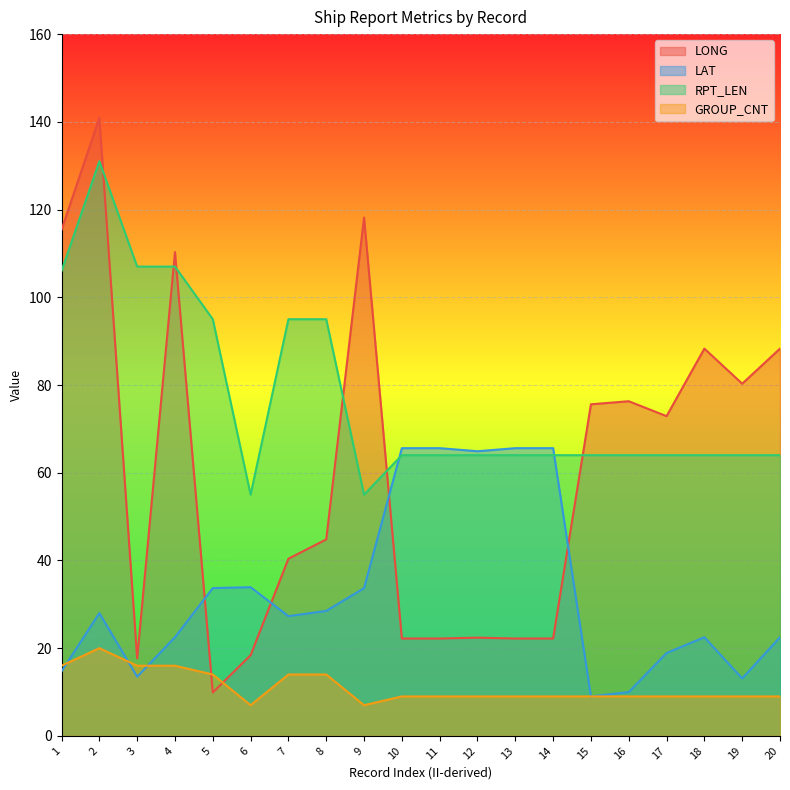

How many values in the LONG series are below 72?

10